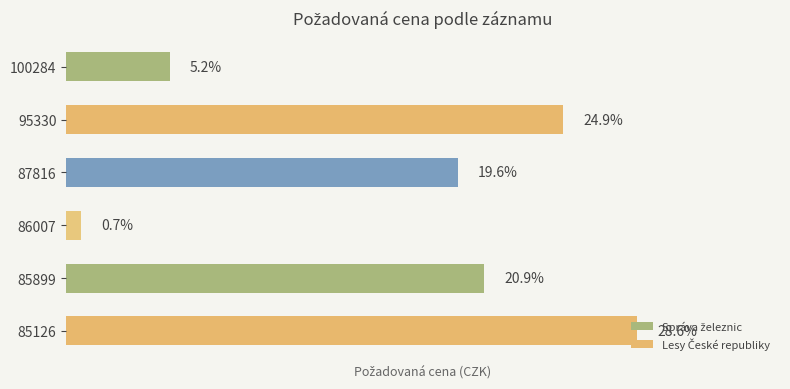

What is the change in value from 100284 to 85126?

+180000